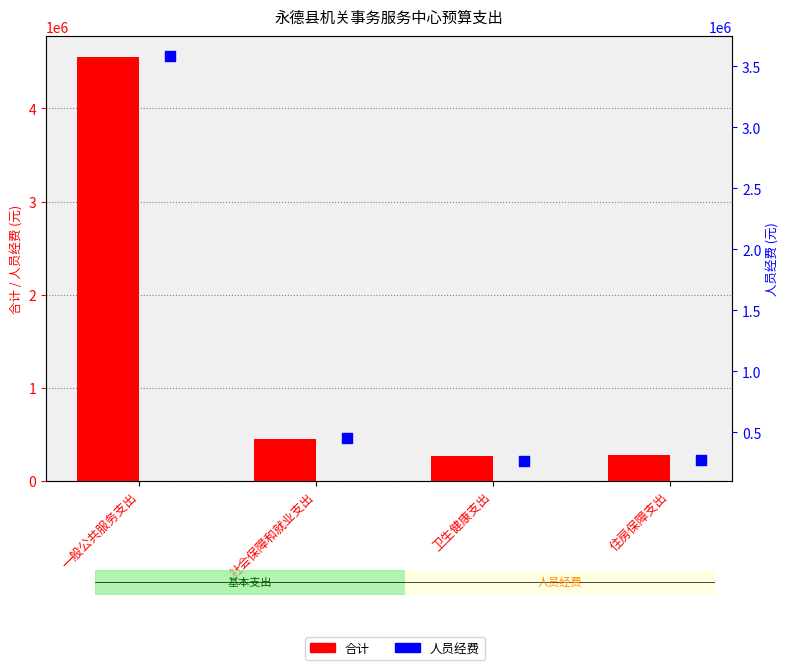

At how many categories does at least one series exceed 2186986?

1